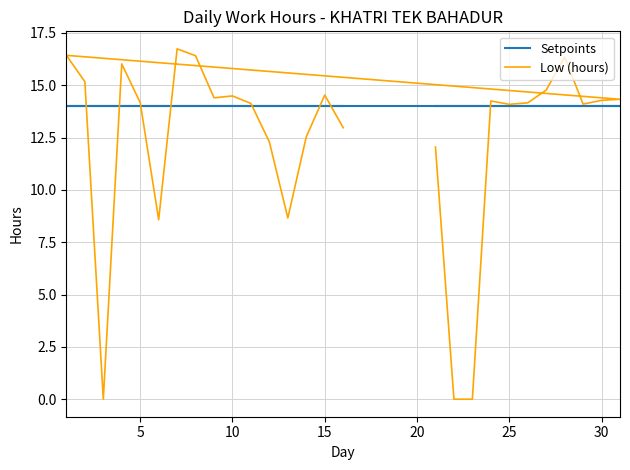

True or false: Setpoints has a value of 18.4 at 14.

False